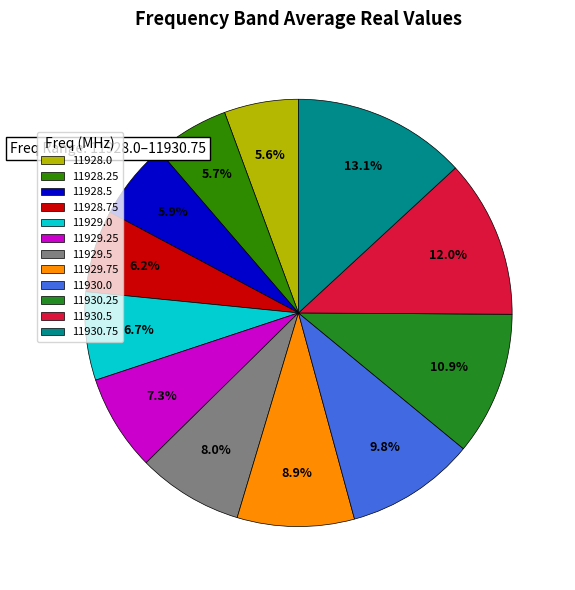

To the nearest percent, what portion does 11928.0 represent?

6%